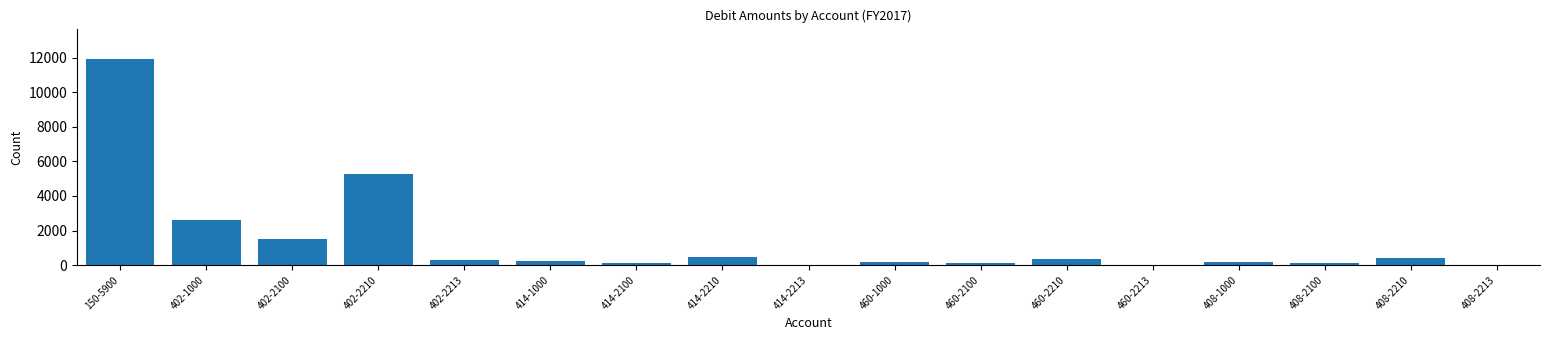

The chart shows a value of 94.4 at 460-2100. True or false?

True